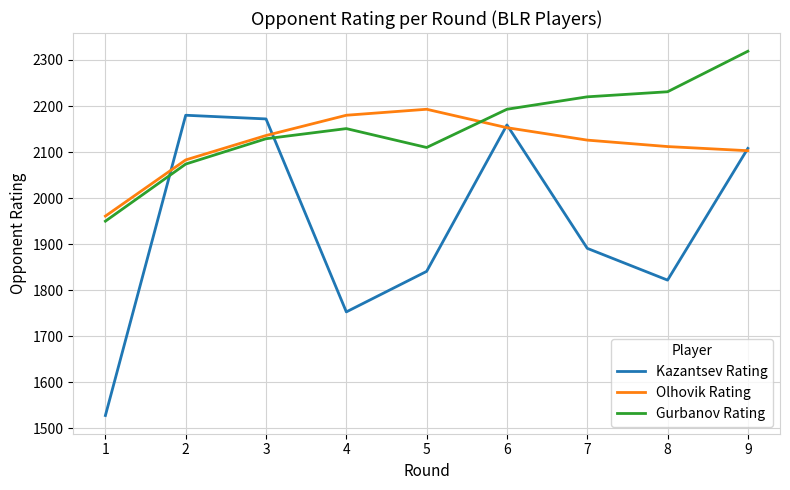

Which series changed the most between 3 and 7?

Kazantsev Rating